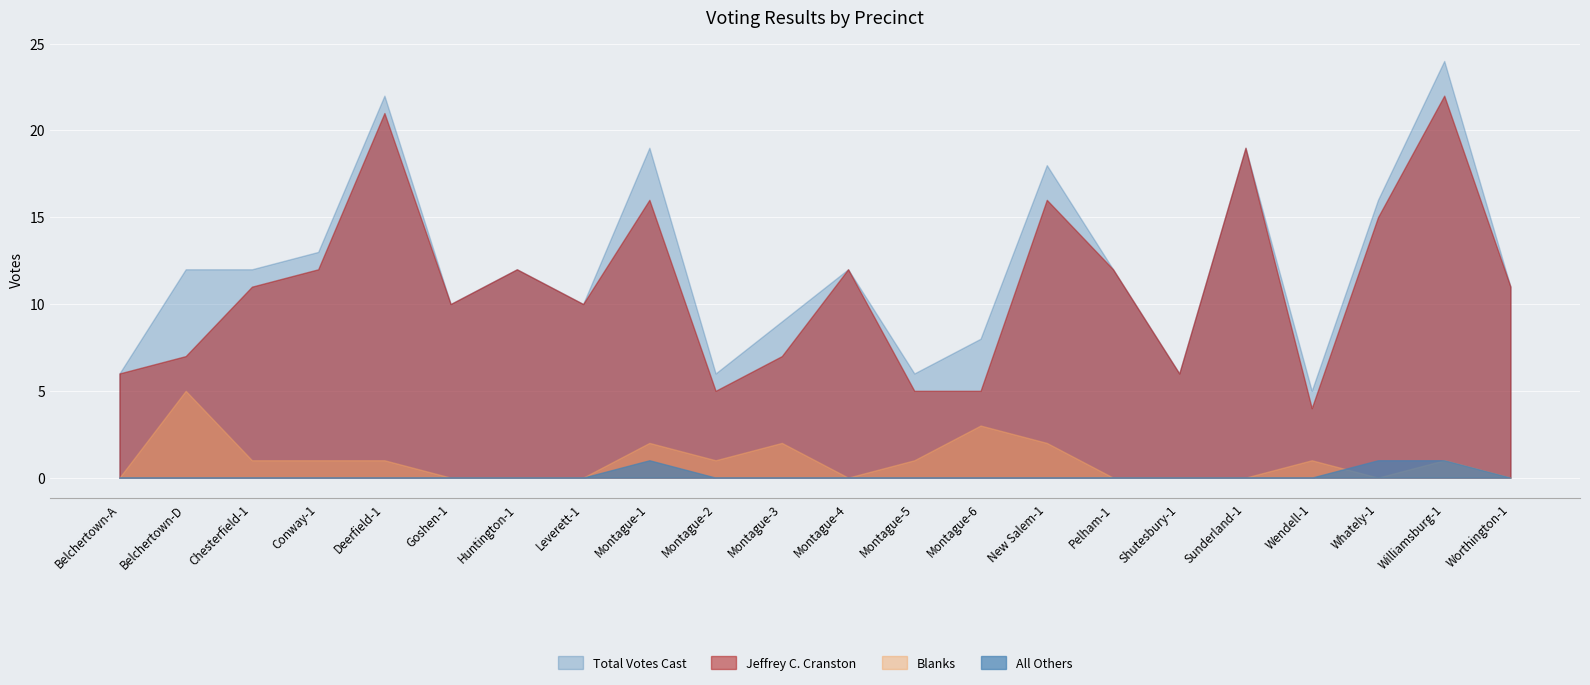

How many distinct data groups are displayed?

4